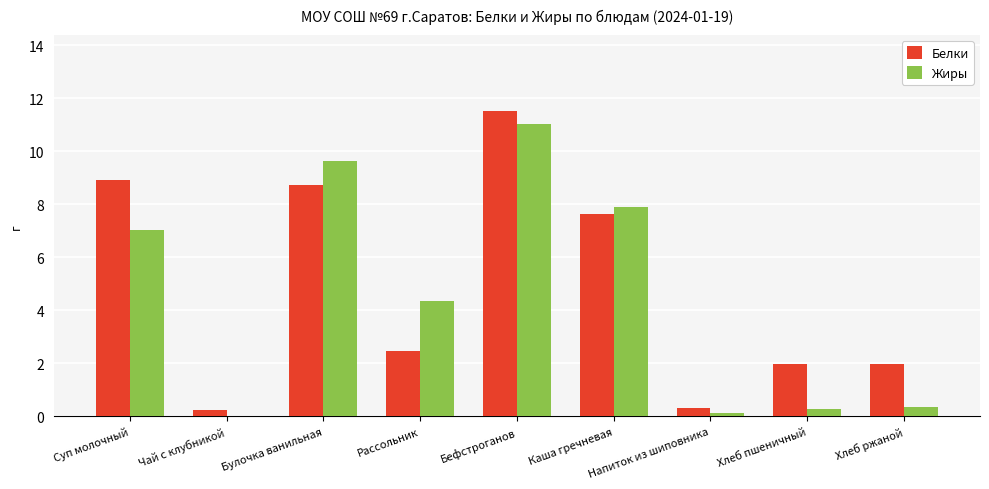

True or false: Белки has a value of 0.7 at Рассольник.

False